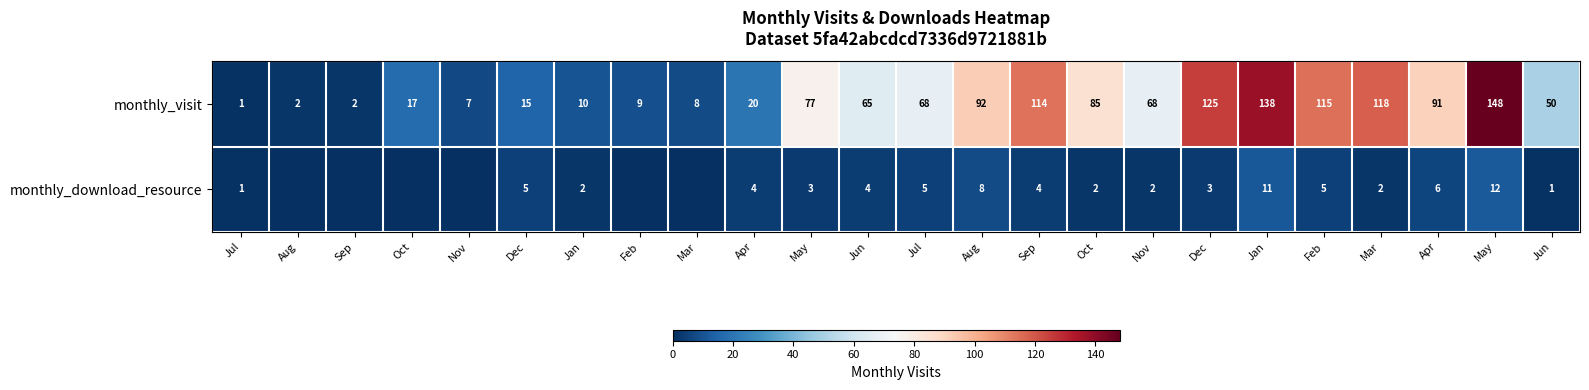

Which category has the lowest value across all series?

Aug